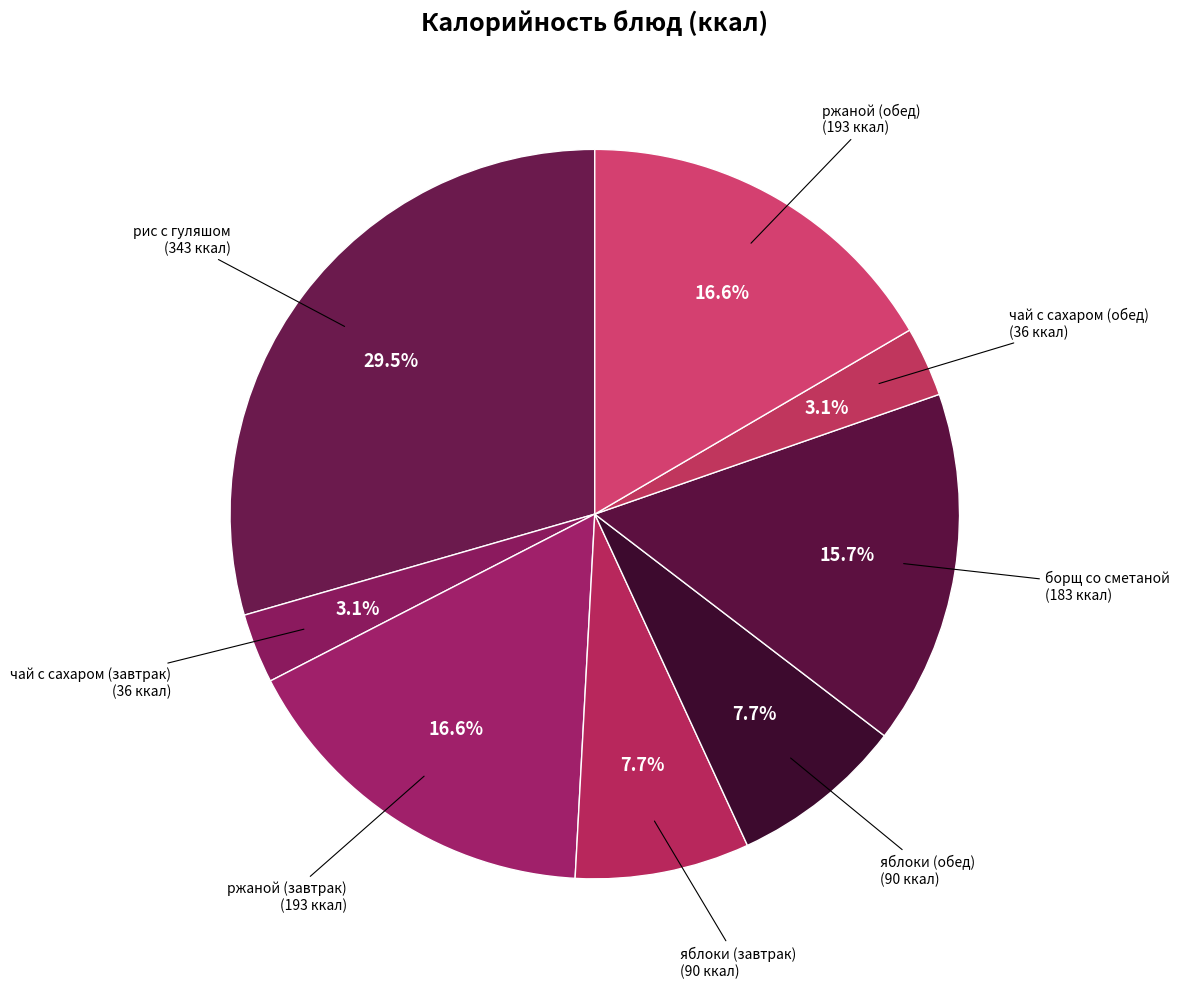

Does any single category account for the majority?

No